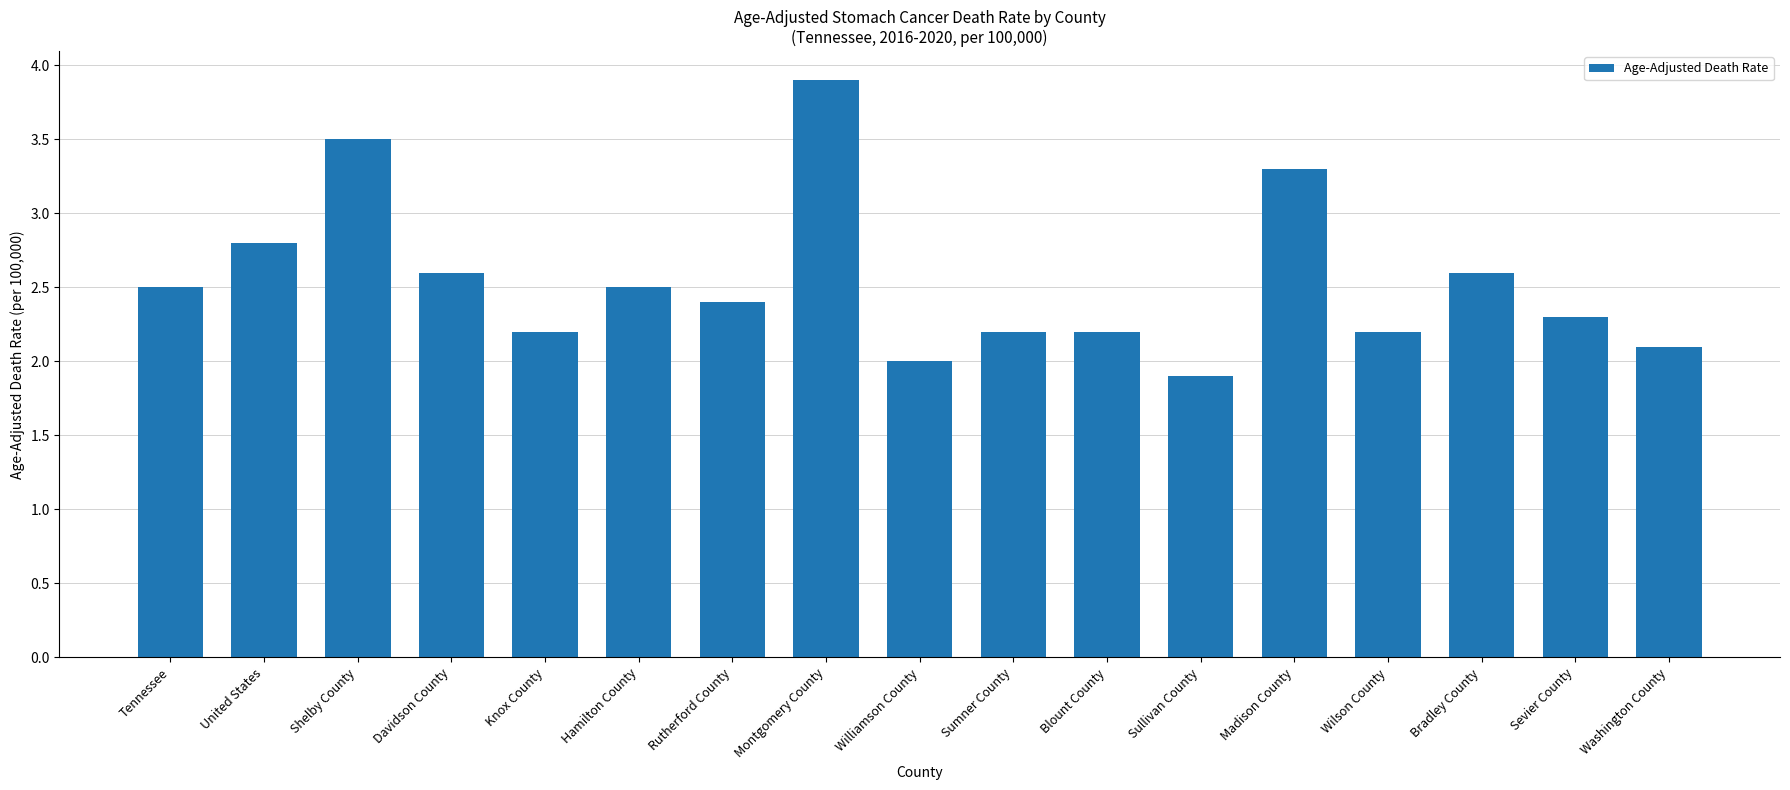

Which label corresponds to the smallest value in the chart?

Sullivan County